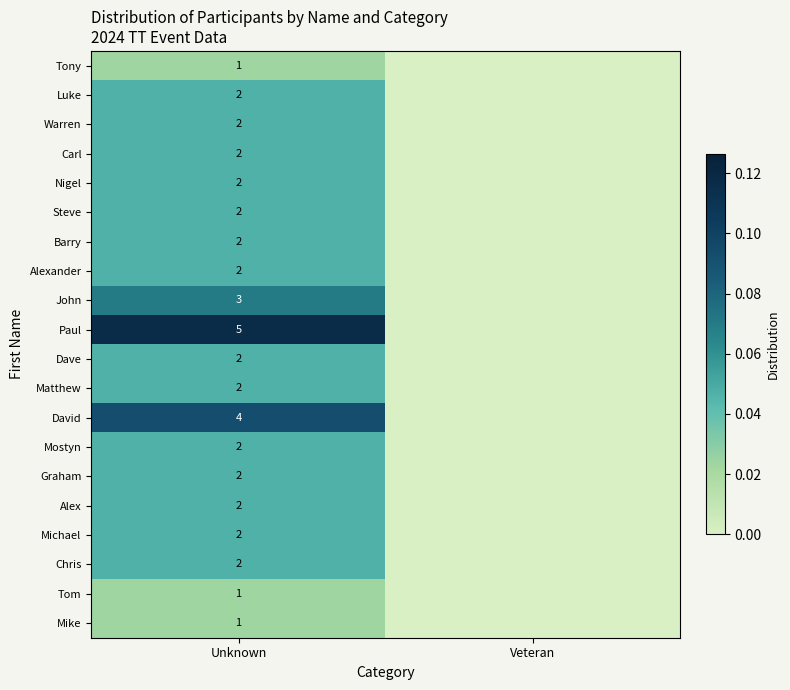

Is it true that Alexander equals 2 at Unknown?

True